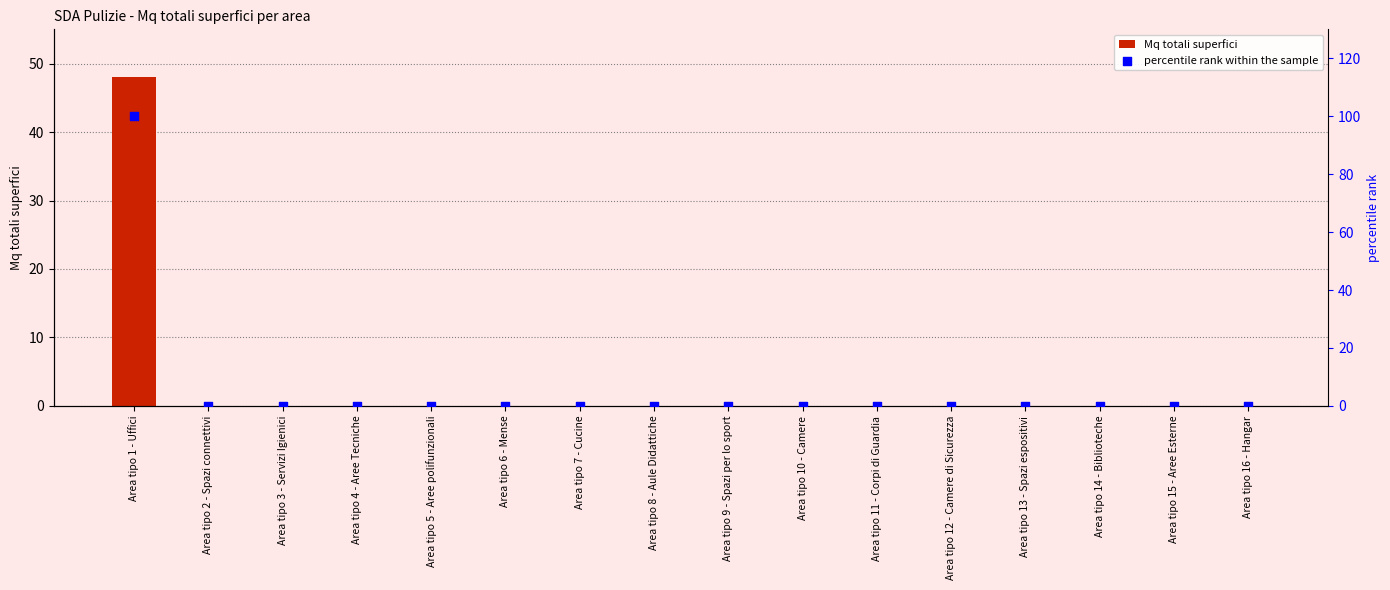

What are all the series names shown in the legend?

Mq totali superfici, percentile rank within the sample